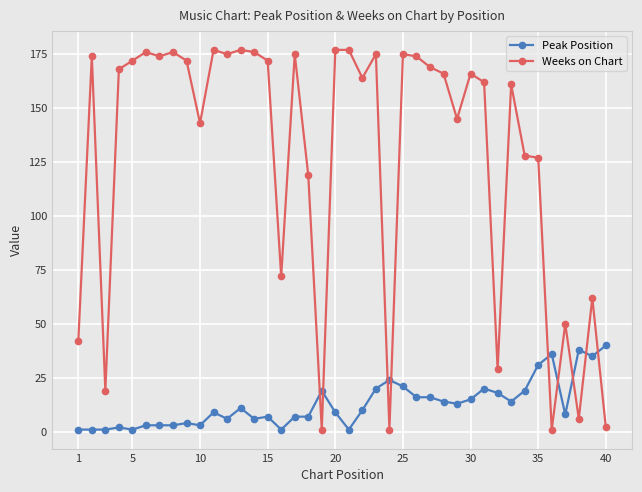

Count the number of categories in the chart.

40